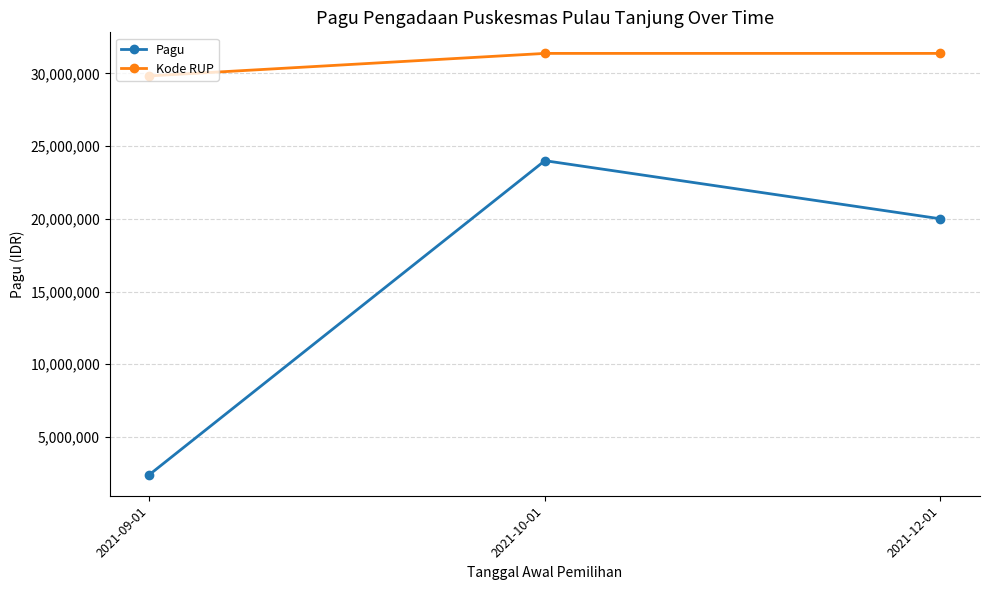

What is the label of the 3rd point from the left?

2021-12-01